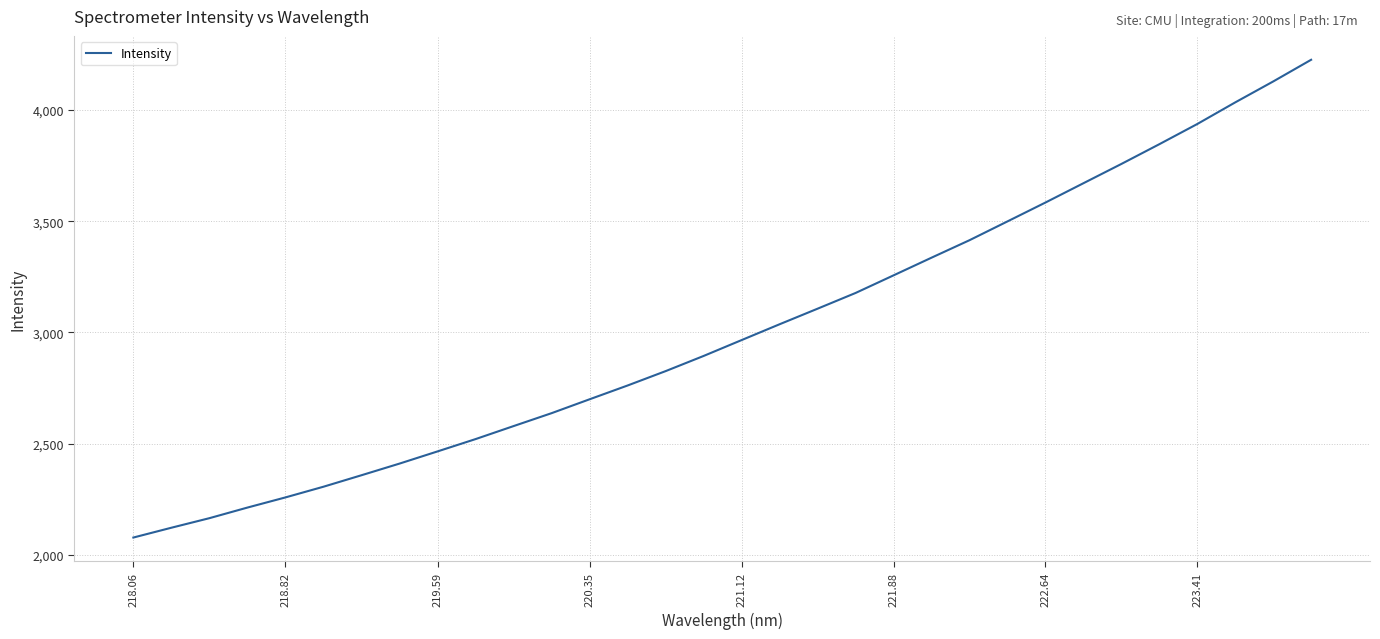

What is the difference between the maximum and minimum values?

2148.5